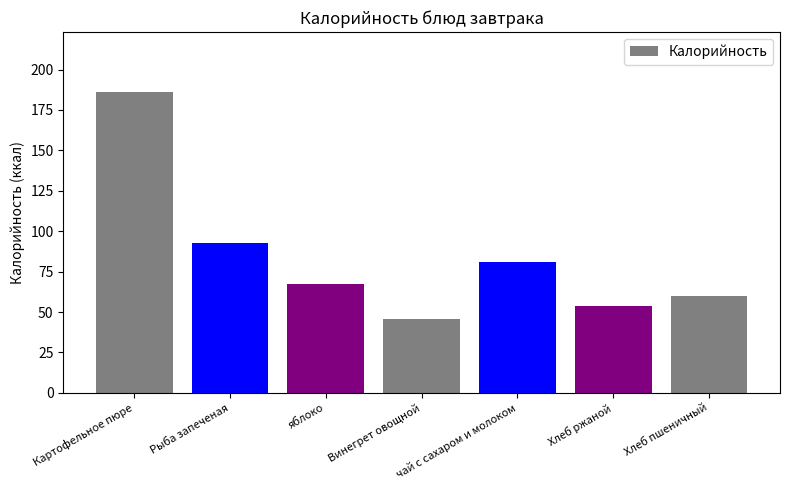

How many data points are less than 67?

3